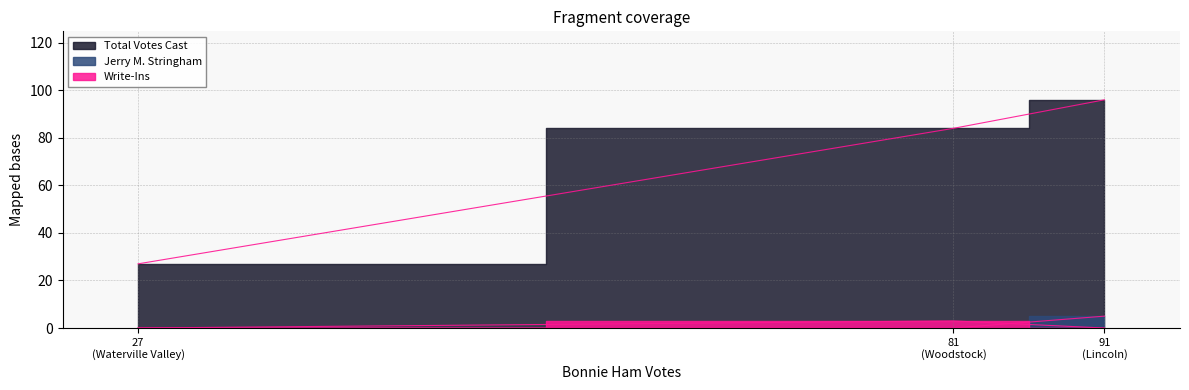

What is the maximum value for Write-Ins?

5